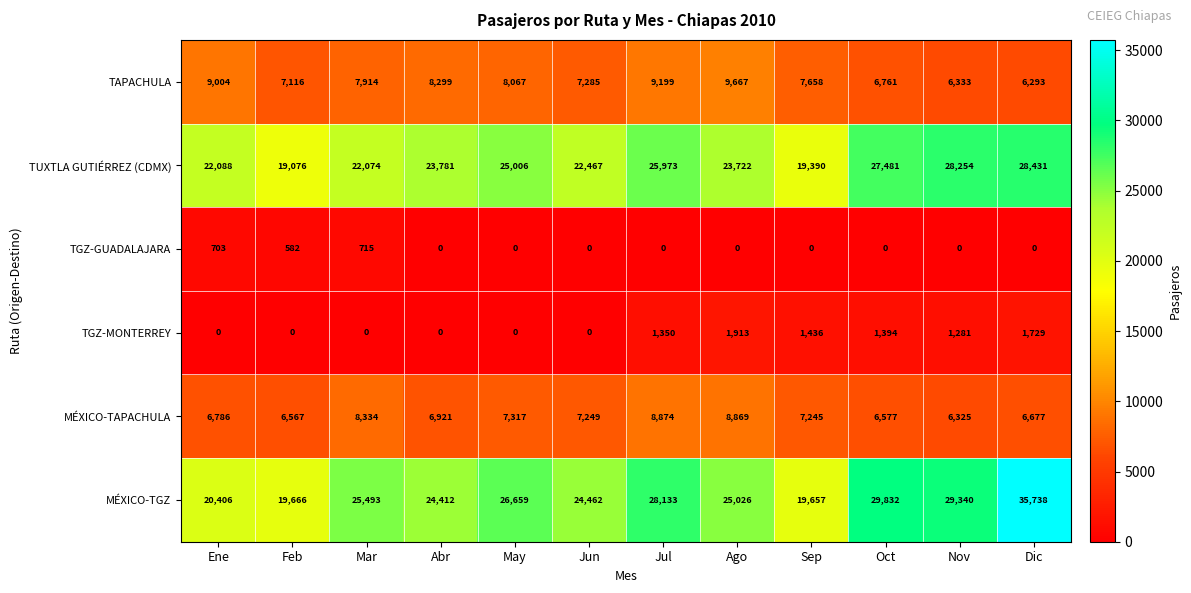

Where is MÉXICO-TGZ nearest to the value 27697?

Jul